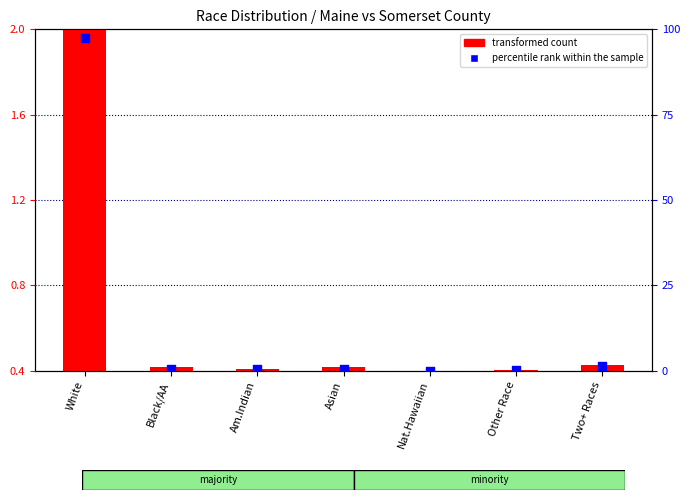

At which category is the sum across all series the highest?

White